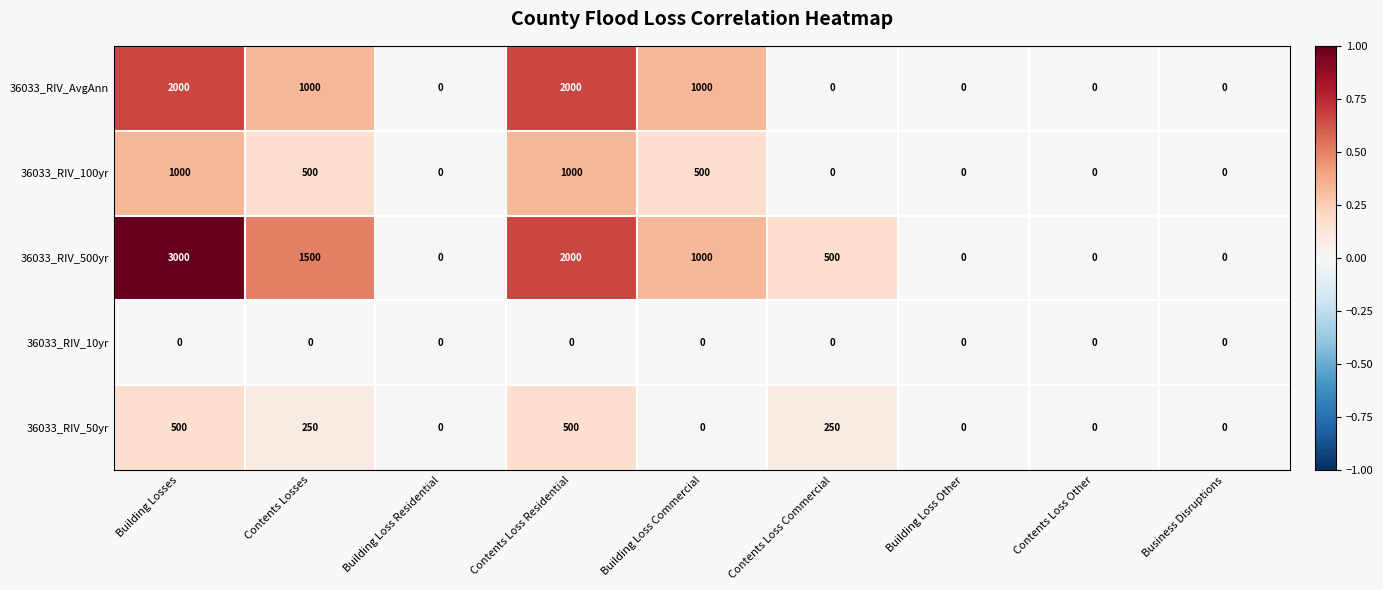

True or false: 36033_RIV_500yr has a value of 854 at Contents Loss Commercial.

False